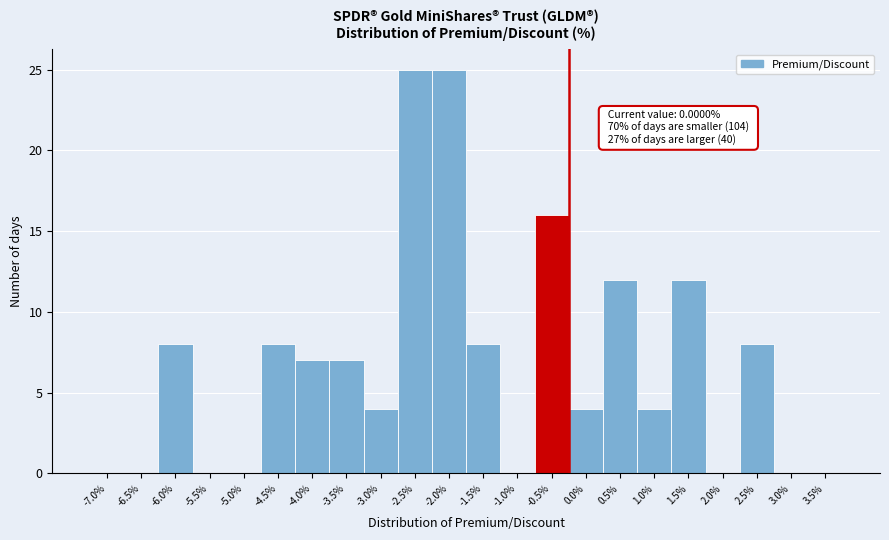

Reading right to left, what are all the values shown in this chart?

3.5%=0	3.0%=0	2.5%=8	2.0%=0	1.5%=12	1.0%=4	0.5%=12	0.0%=4	-0.5%=16	-1.0%=0	-1.5%=8	-2.0%=25	-2.5%=25	-3.0%=4	-3.5%=7	-4.0%=7	-4.5%=8	-5.0%=0	-5.5%=0	-6.0%=8	-6.5%=0	-7.0%=0